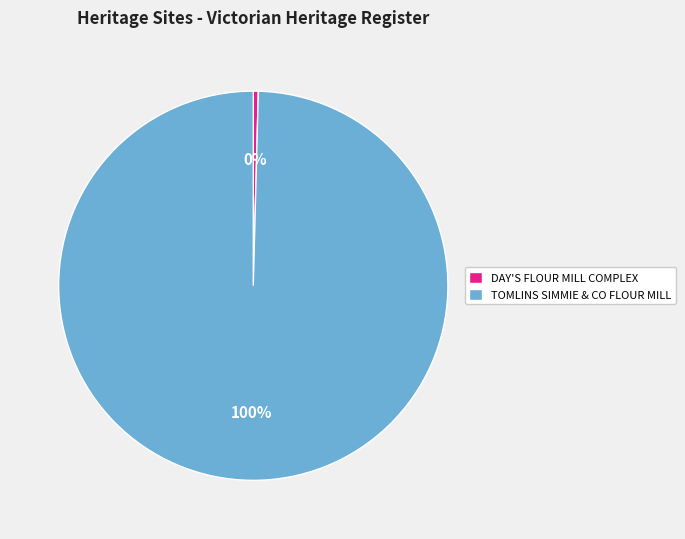

Is the sum of TOMLINS SIMMIE & CO FLOUR MILL and DAY'S FLOUR MILL COMPLEX greater than half?

Yes